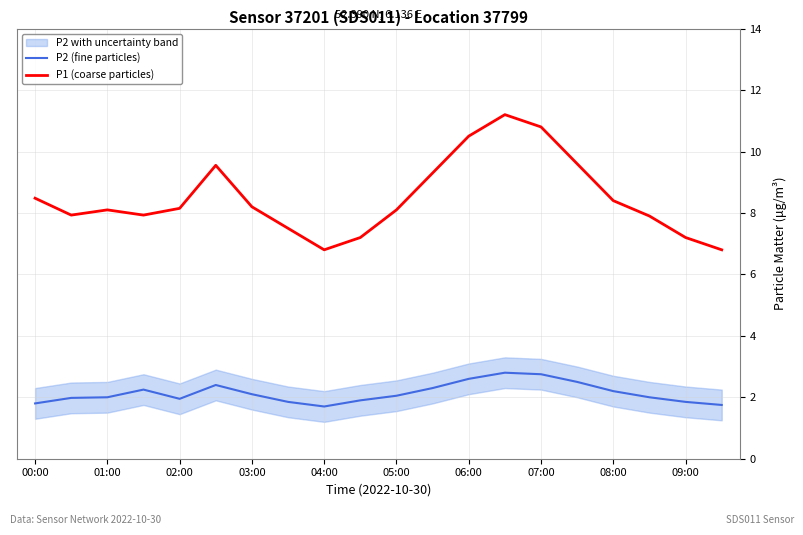

Which series has the largest range (max minus min)?

P1 (coarse particles)